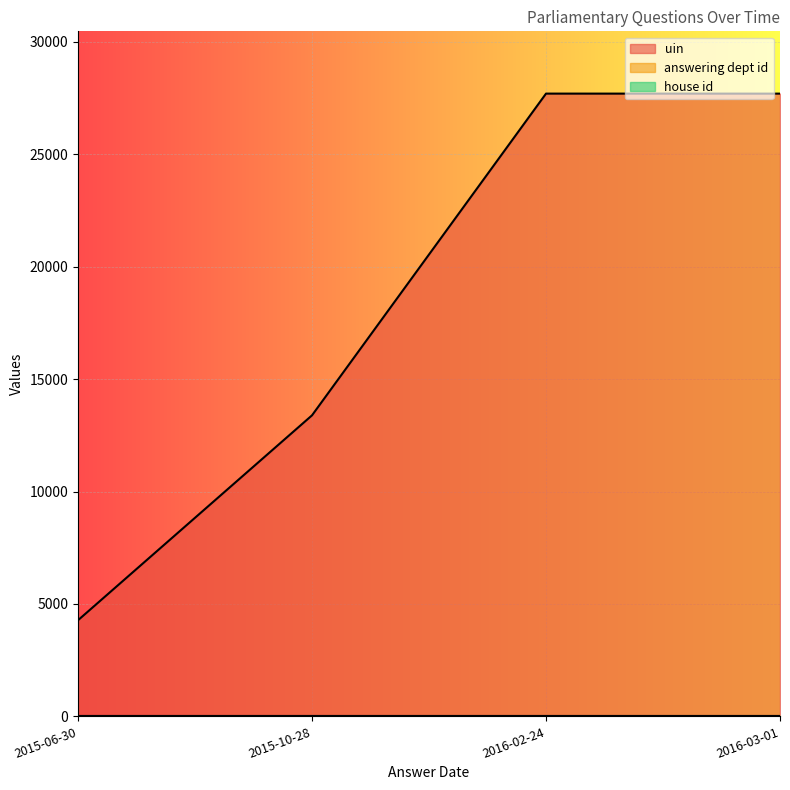

Between 2015-06-30 and 2016-02-24, which series saw the biggest shift?

uin